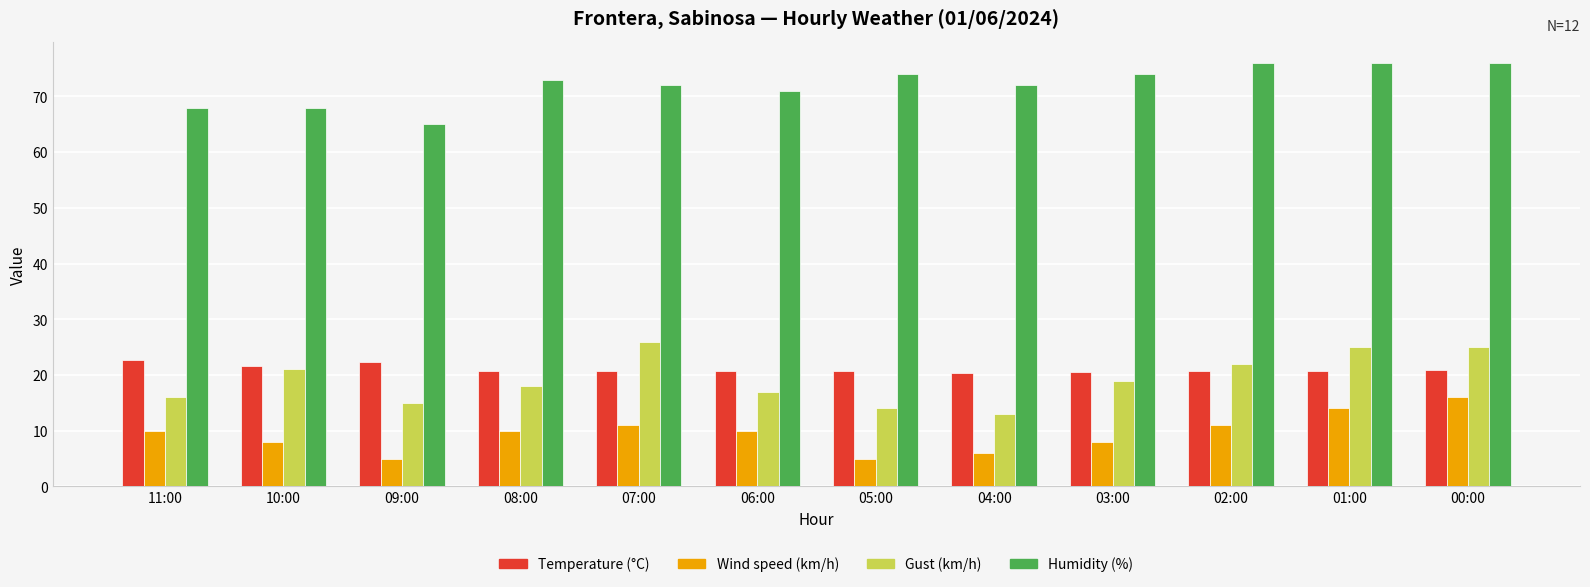

What is the label of the 2nd bar from the right?

01:00